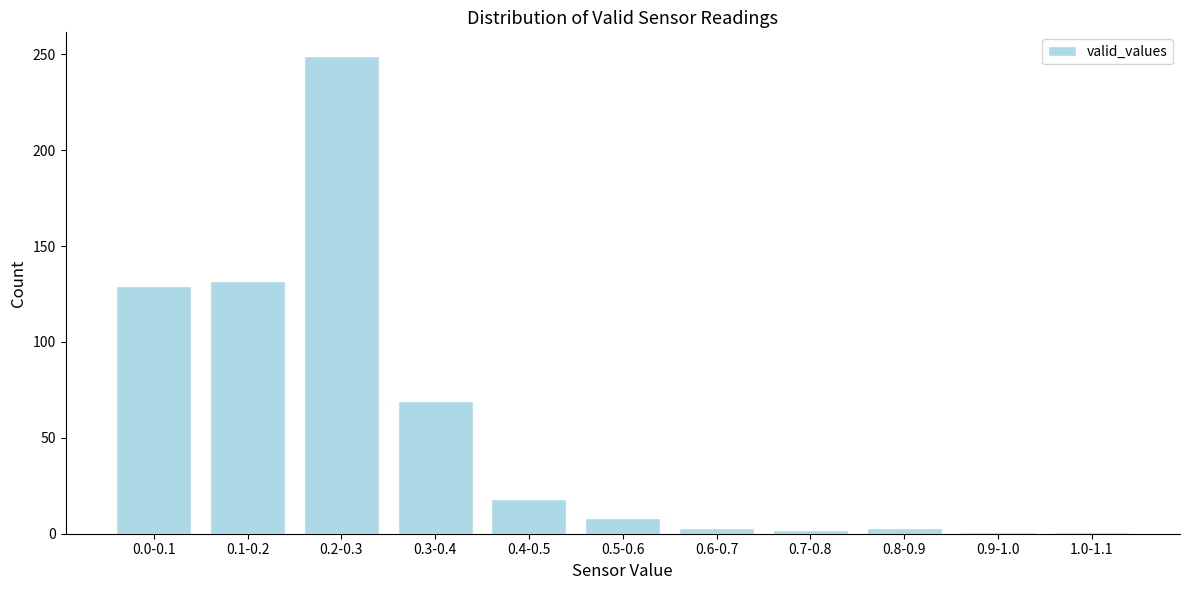

Between 0.2-0.3 and 0.0-0.1, which is larger?

0.2-0.3